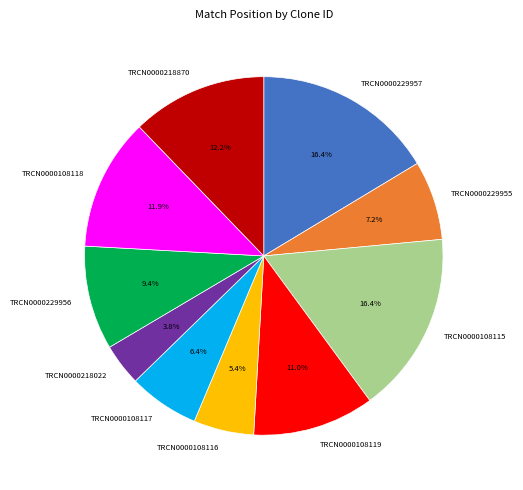

Is it true that TRCN0000108115 is 16% of the pie?

True